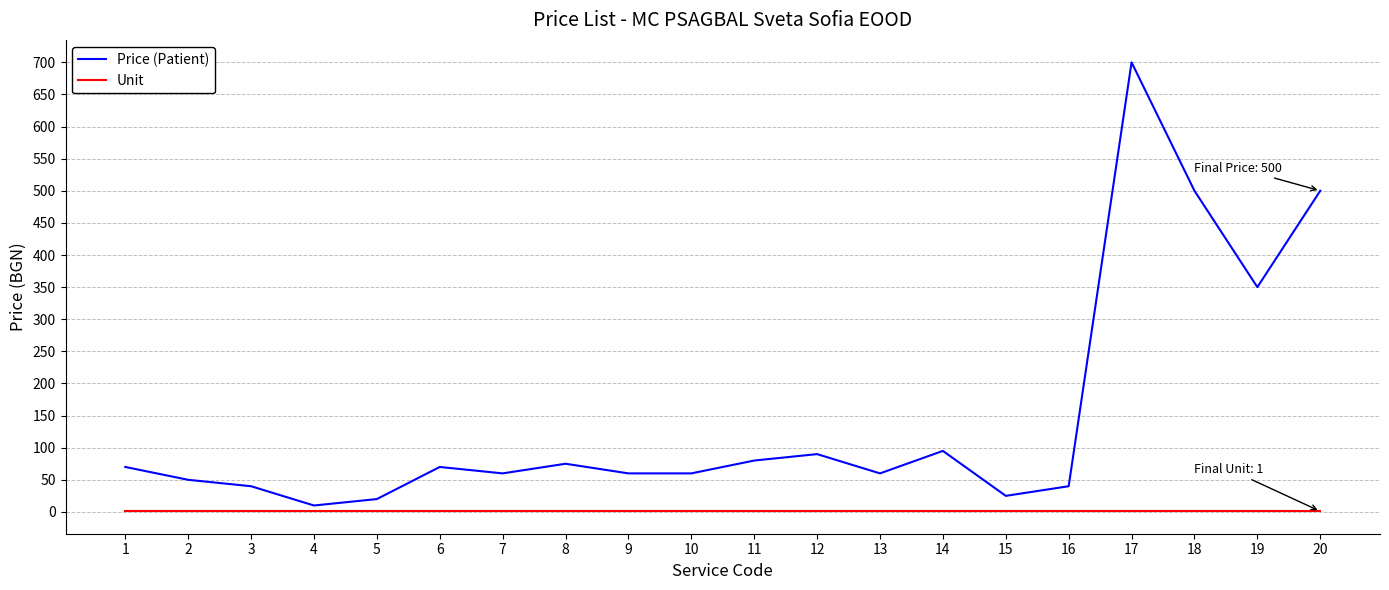

The value of Price (Patient) at 1 is 115. True or false?

False